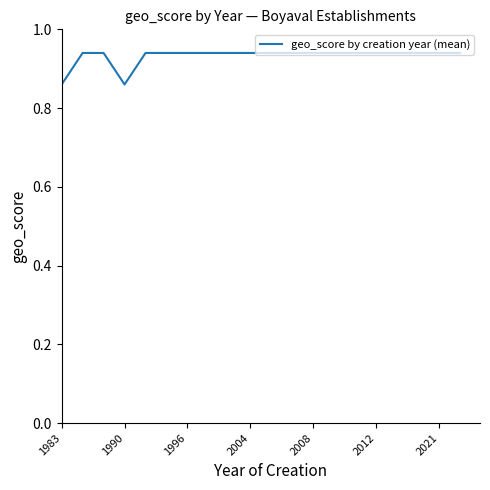

Does the chart have visible grid lines?

No